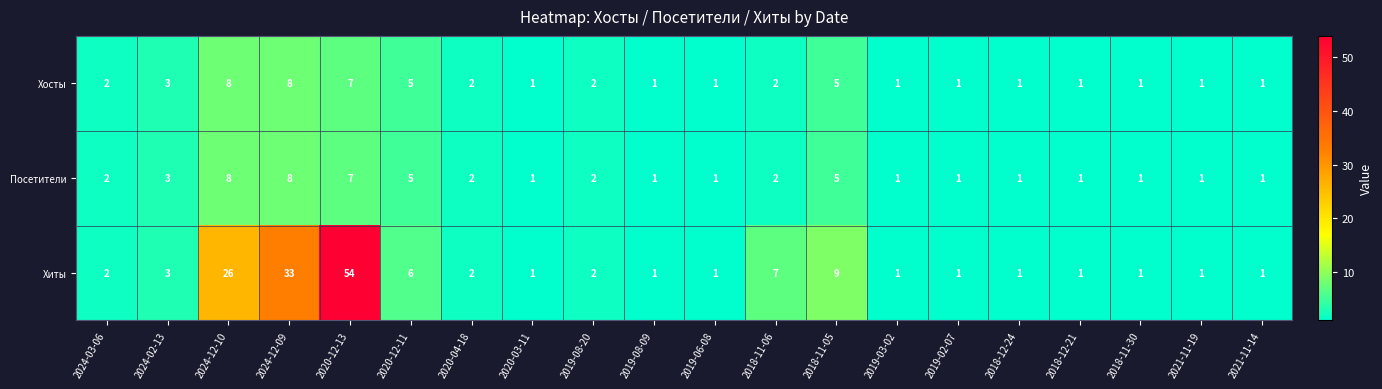

Which series changed the most between 2024-12-09 and 2021-11-14?

Хиты